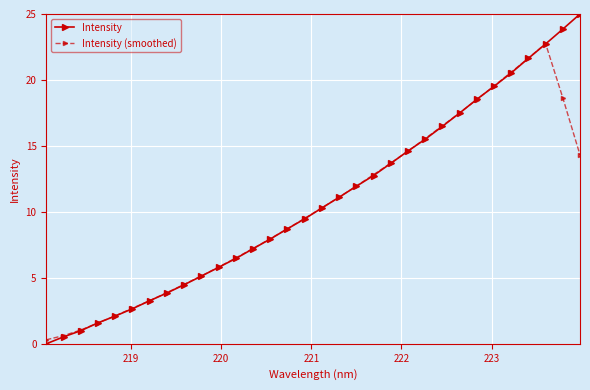

After their last crossing, which series has the higher values: Intensity (smoothed) or Intensity?

Intensity